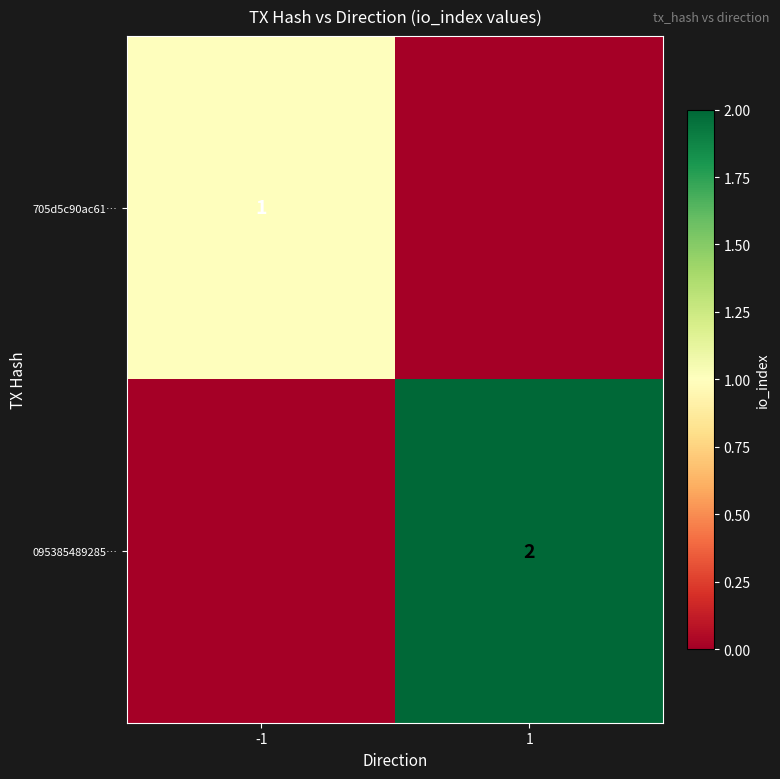

True or false: 705d5c90ac61… has a value of 0 at -1.

False